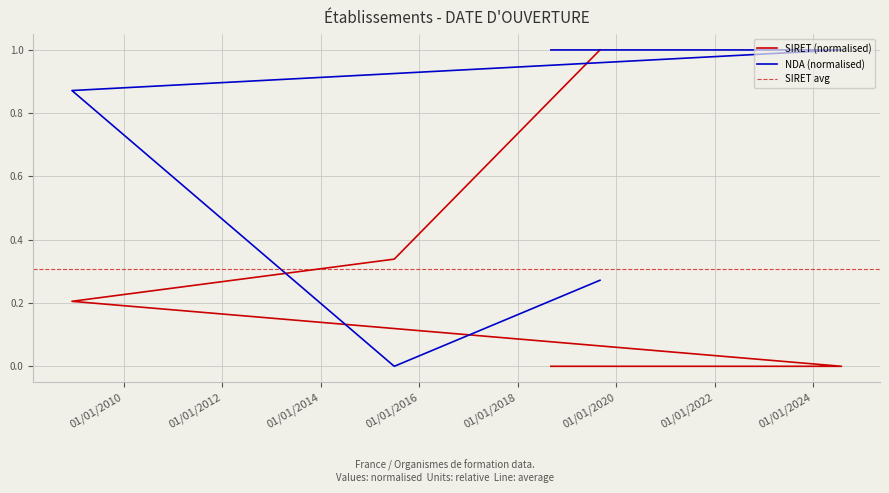

How many series are shown in this chart?

2